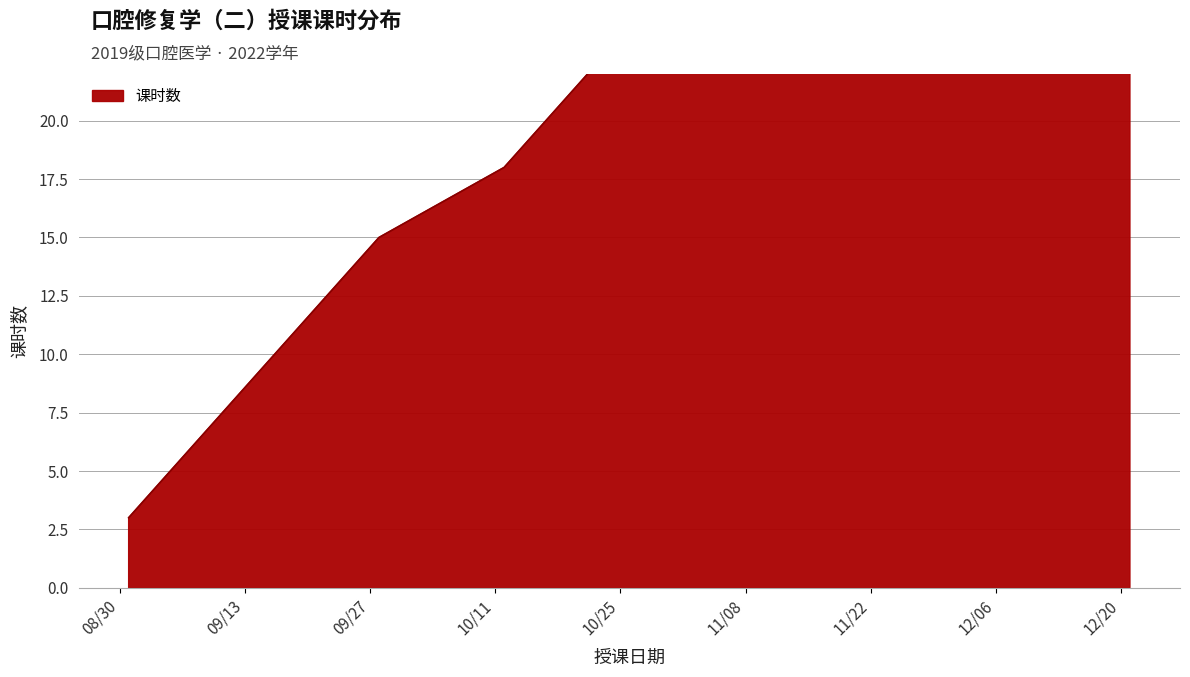

Reading left to right, list all the values displayed in this chart.

2022-08-31=3	2022-09-07=6	2022-09-14=9	2022-09-21=12	2022-09-28=15	2022-10-12=18	2022-10-19=21	2022-10-26=24	2022-11-02=27	2022-11-09=30	2022-11-14=33	2022-11-16=36	2022-11-21=39	2022-11-23=42	2022-11-28=45	2022-11-30=48	2022-12-05=51	2022-12-07=54	2022-12-14=57	2022-12-21=60